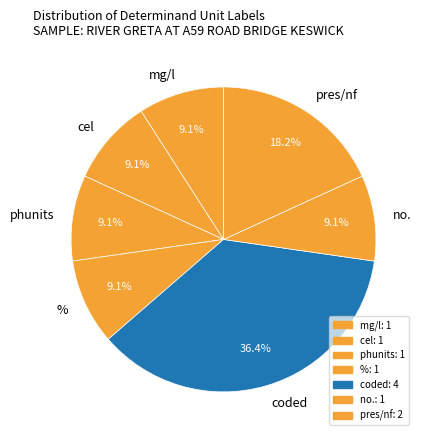

Which slice is the largest?

coded